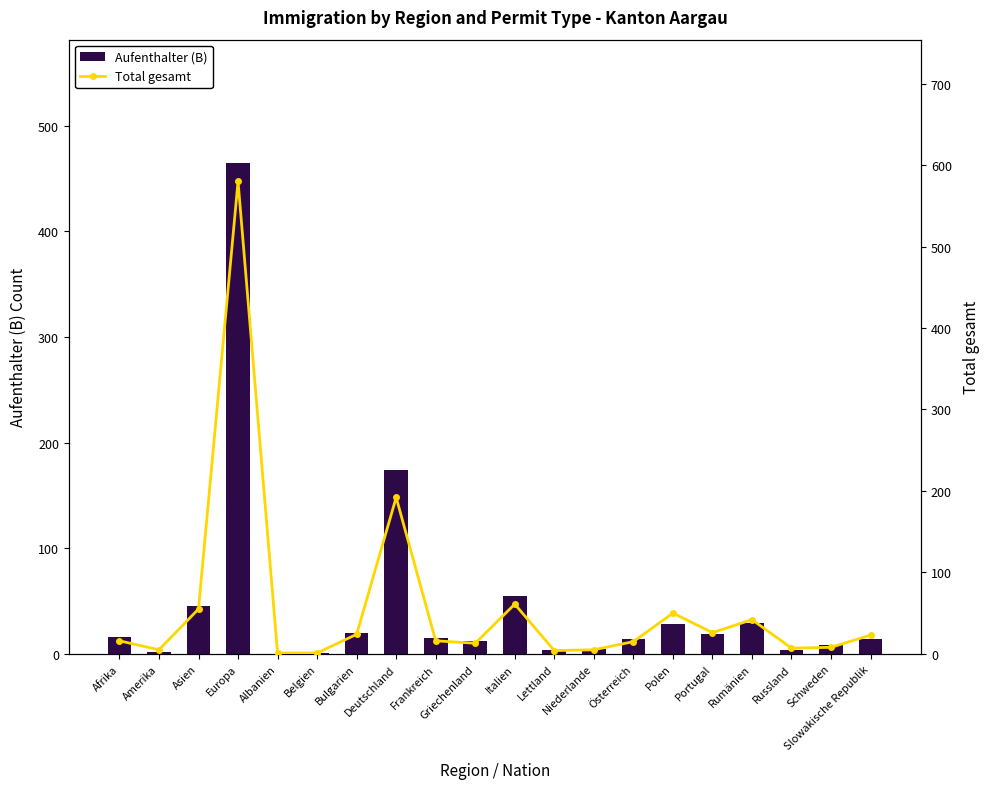

Rank the series at Slowakische Republik from lowest to highest value.

Aufenthalter (B), Total gesamt